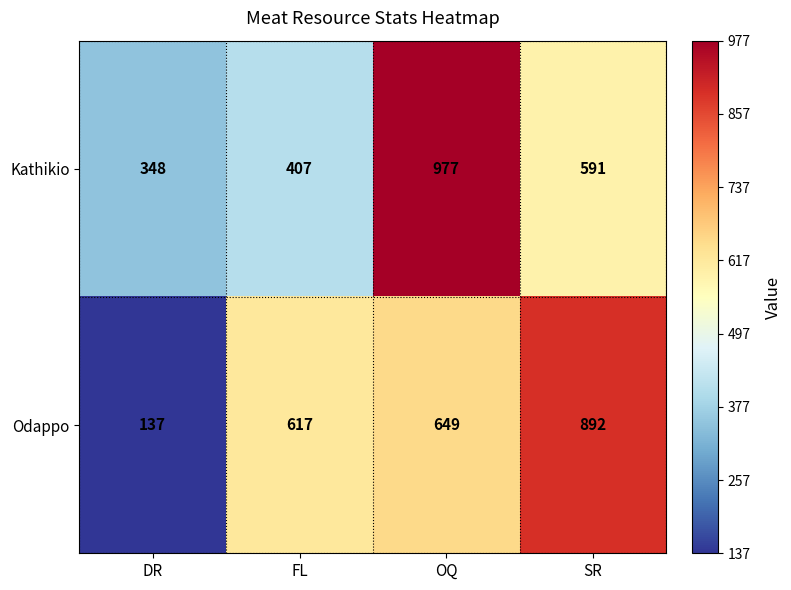

Which category has the highest value across all series?

OQ